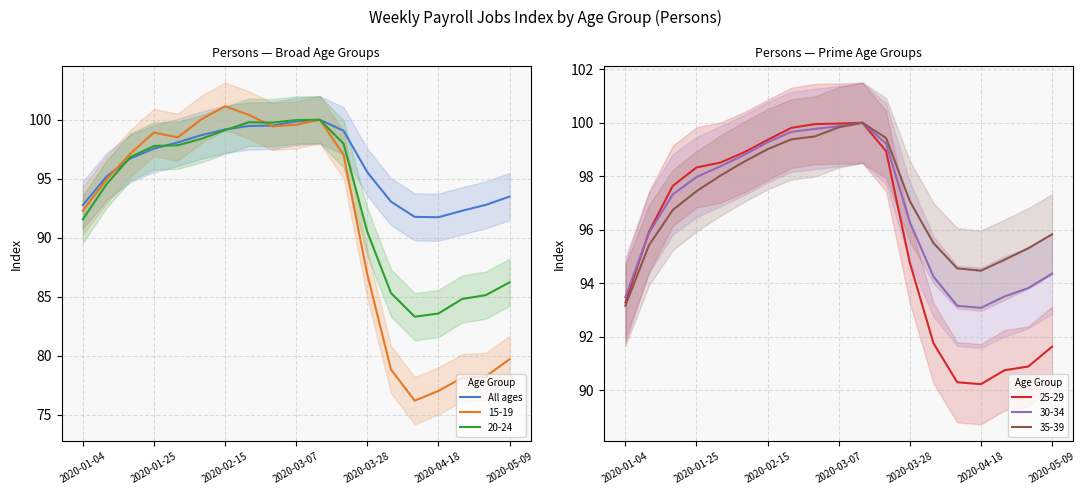

How many points are lower than both their immediate neighbors (excluding endpoints)?

1